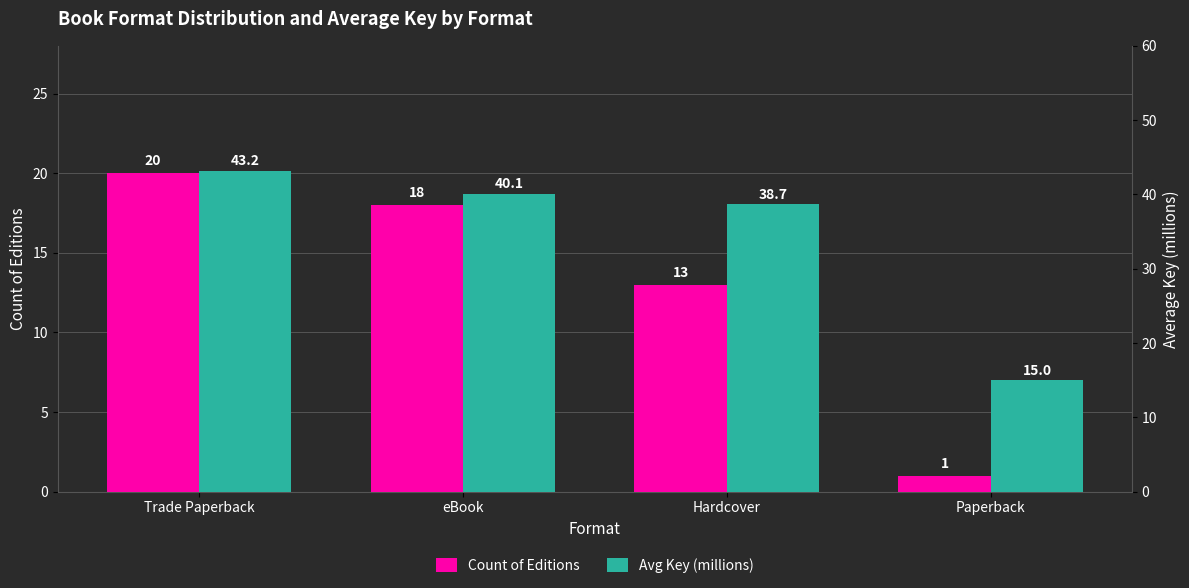

What is the approximate value of Avg Key (millions) at Hardcover?

38.7